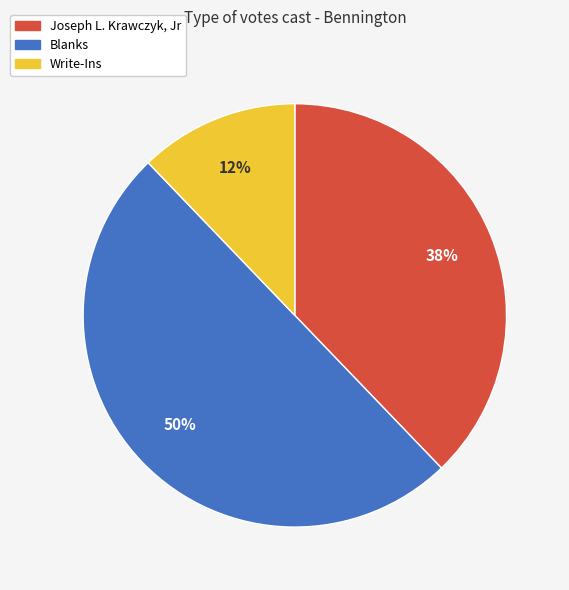

Rank the categories by value from lowest to highest.

Write-Ins, Joseph L. Krawczyk, Jr, Blanks